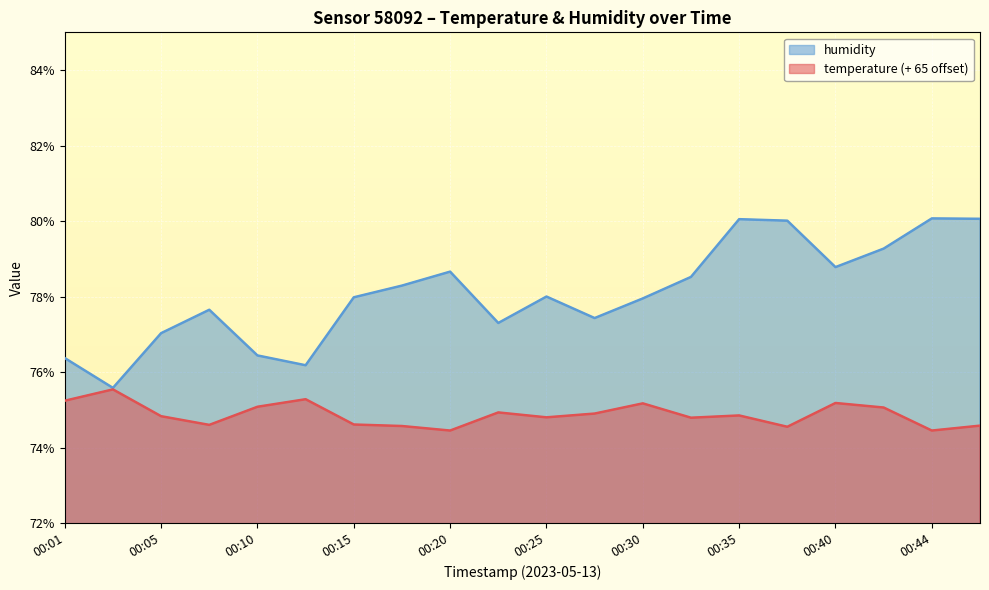

Is the value of temperature at 00:44 greater than the value of humidity at 00:32?

No